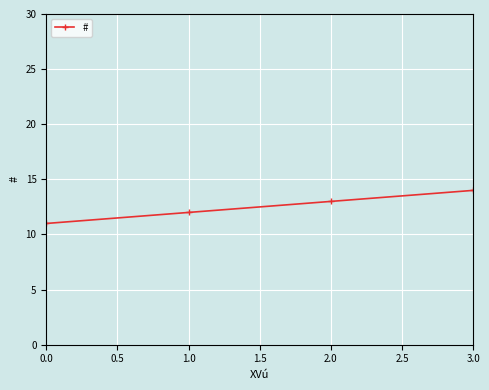

How many distinct data groups are displayed?

1